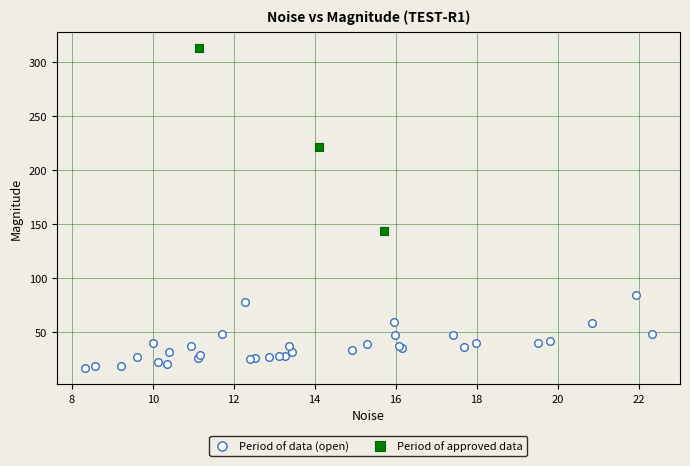

Which series contains the lowest Y value?

Period of data (open)